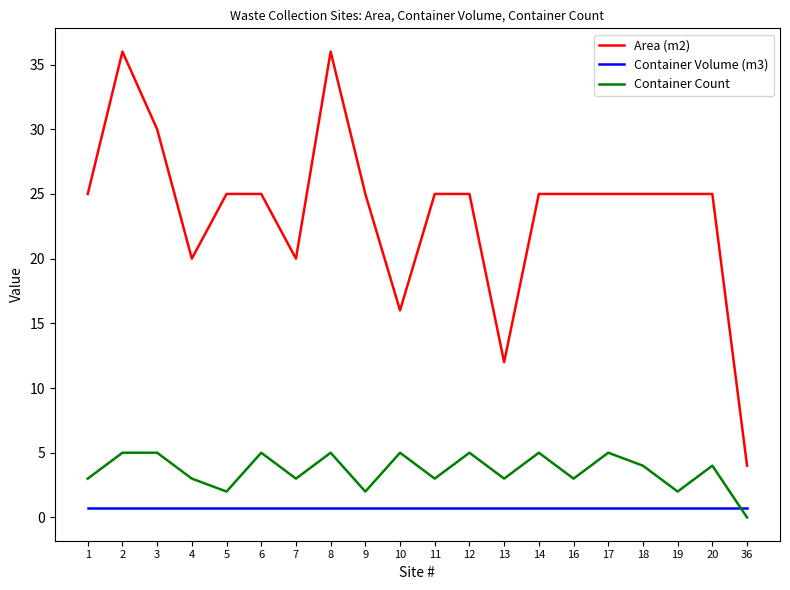

What is the approximate value of Container Count at 17?

5.0